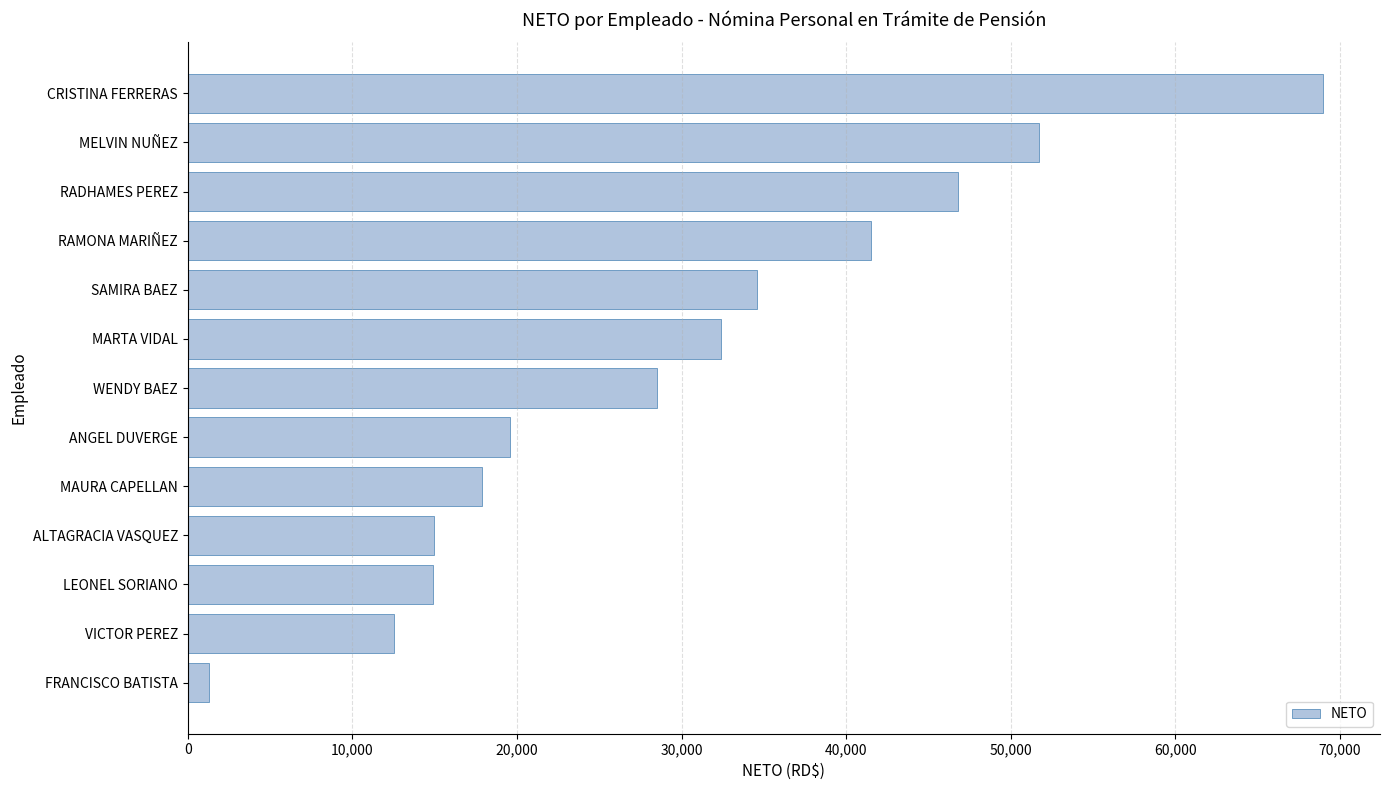

Which label corresponds to the largest value in the chart?

CRISTINA FERRERAS